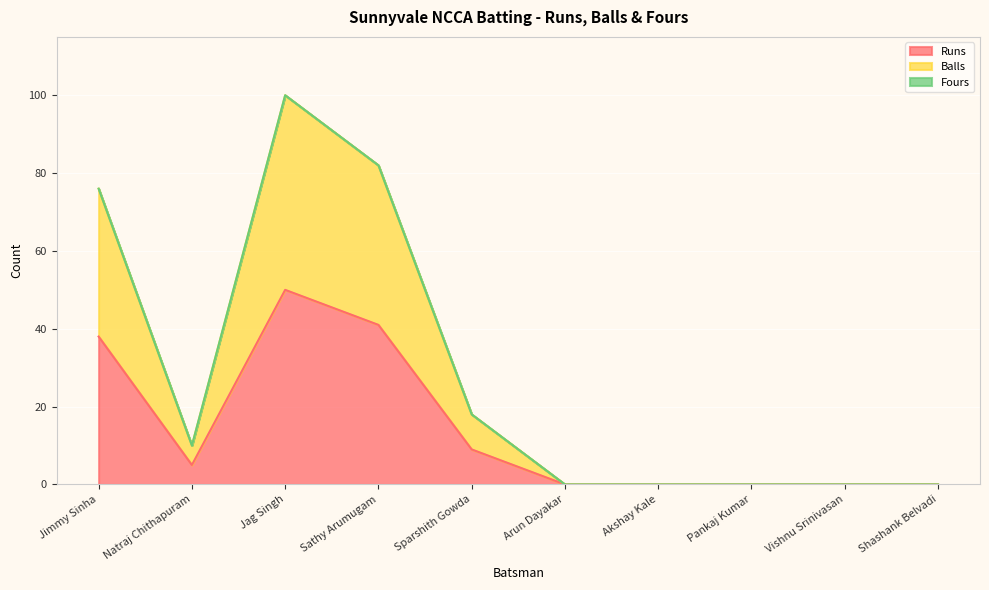

How many values in Balls are above zero?

5